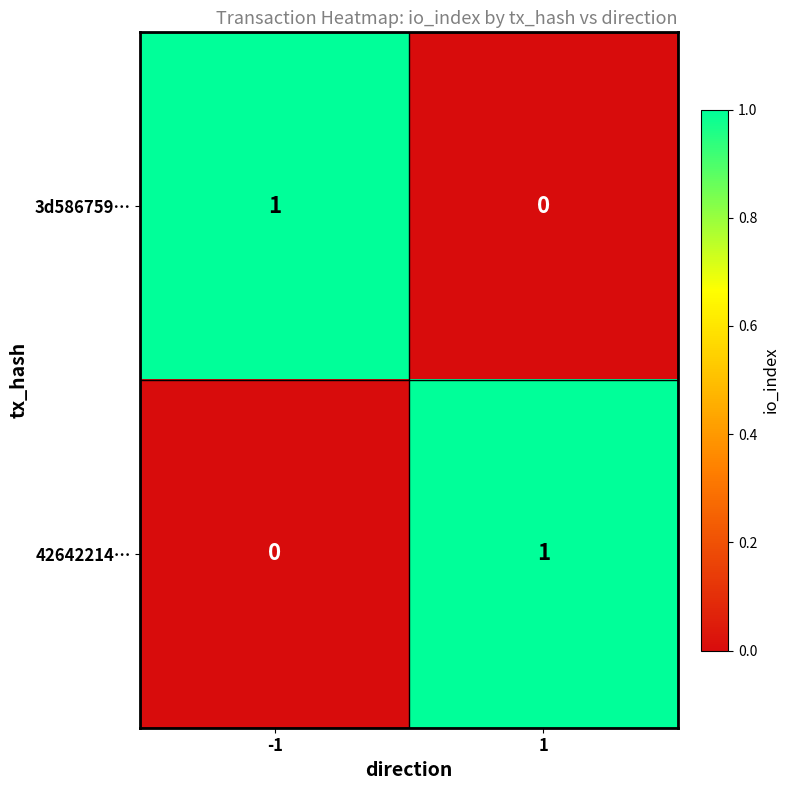

At -1, list the series in order from largest to smallest.

3d586759…, 42642214…